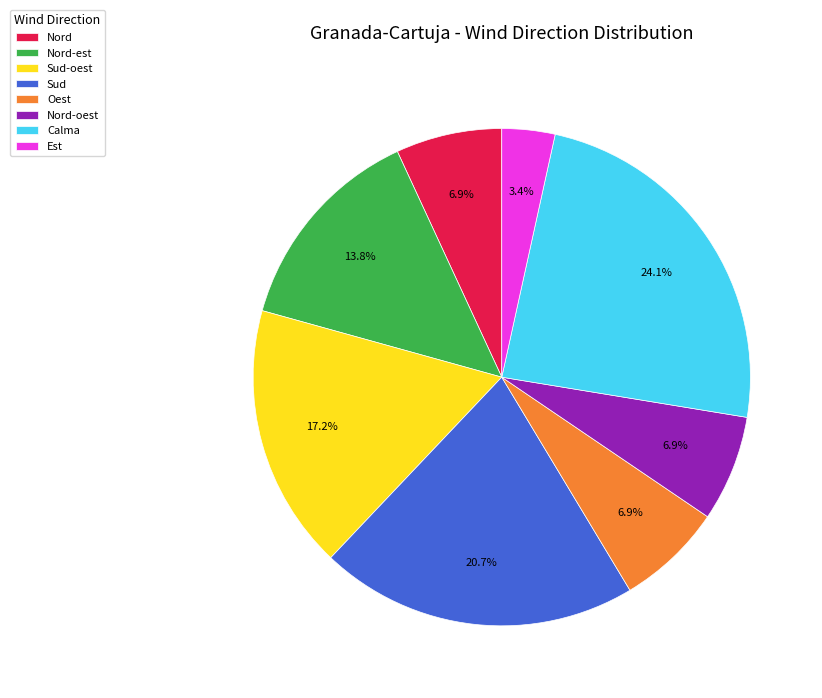

To the nearest percent, what percentage of the pie is Nord-oest?

7%